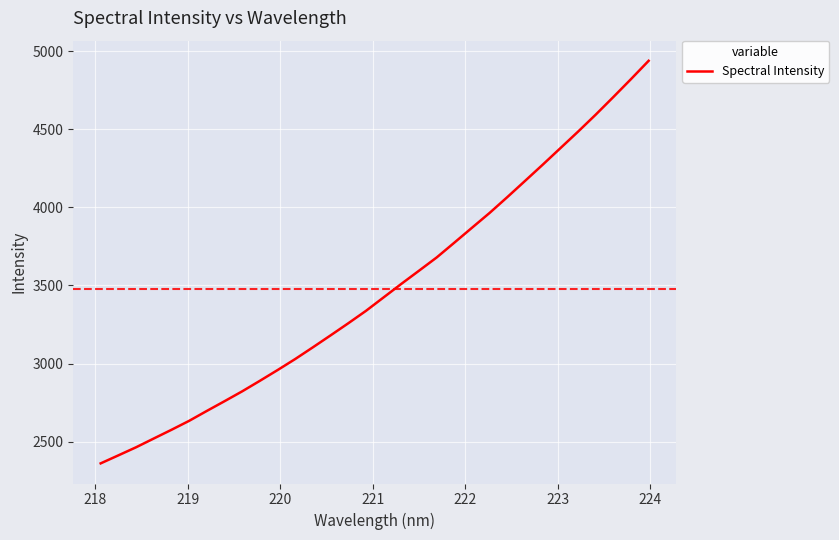

What is the difference between the maximum and minimum values?

2580.2